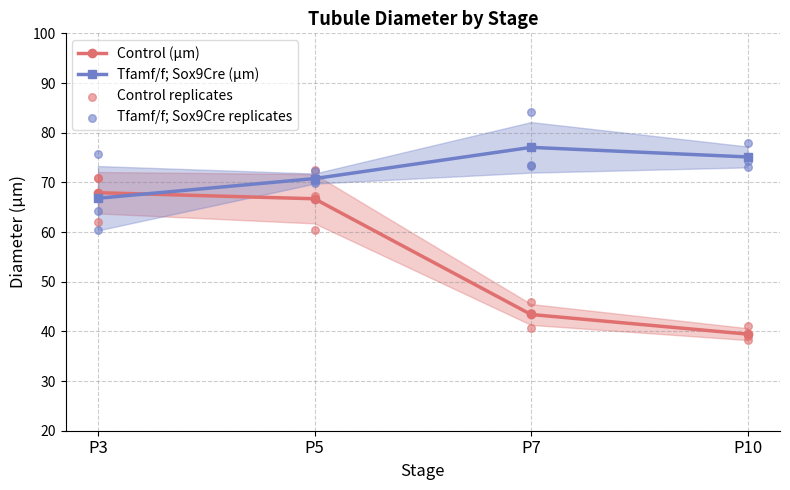

Is the value of Control (µm) at P3 greater than the value of Tfamf/f; Sox9Cre replicates at P5?

No